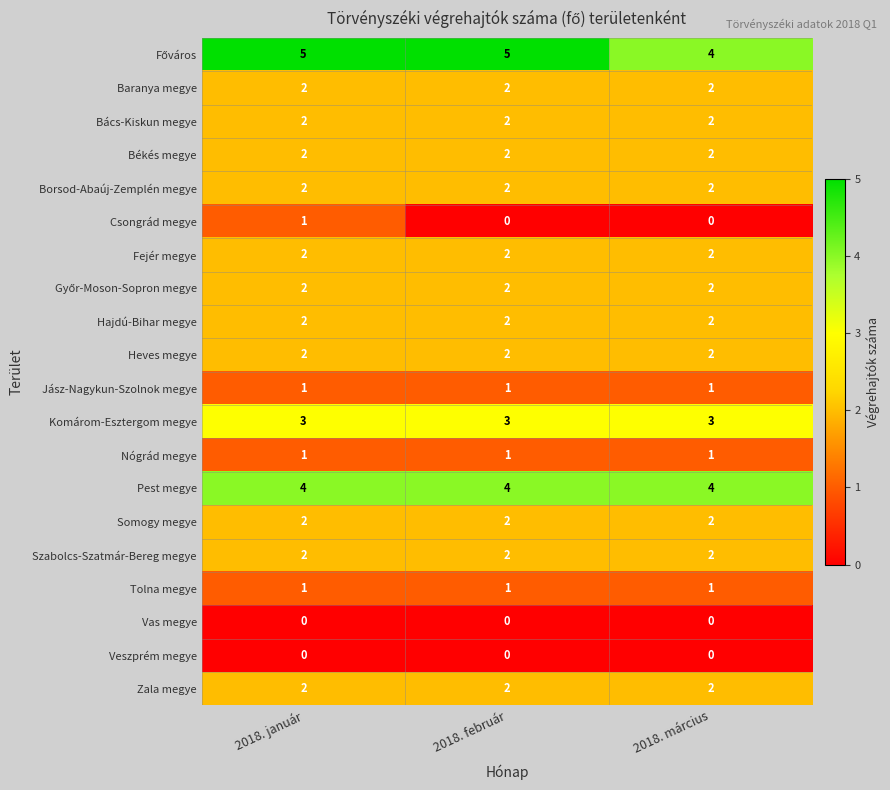

The Pest megye series shows 4 at 2018. február. True or false?

True